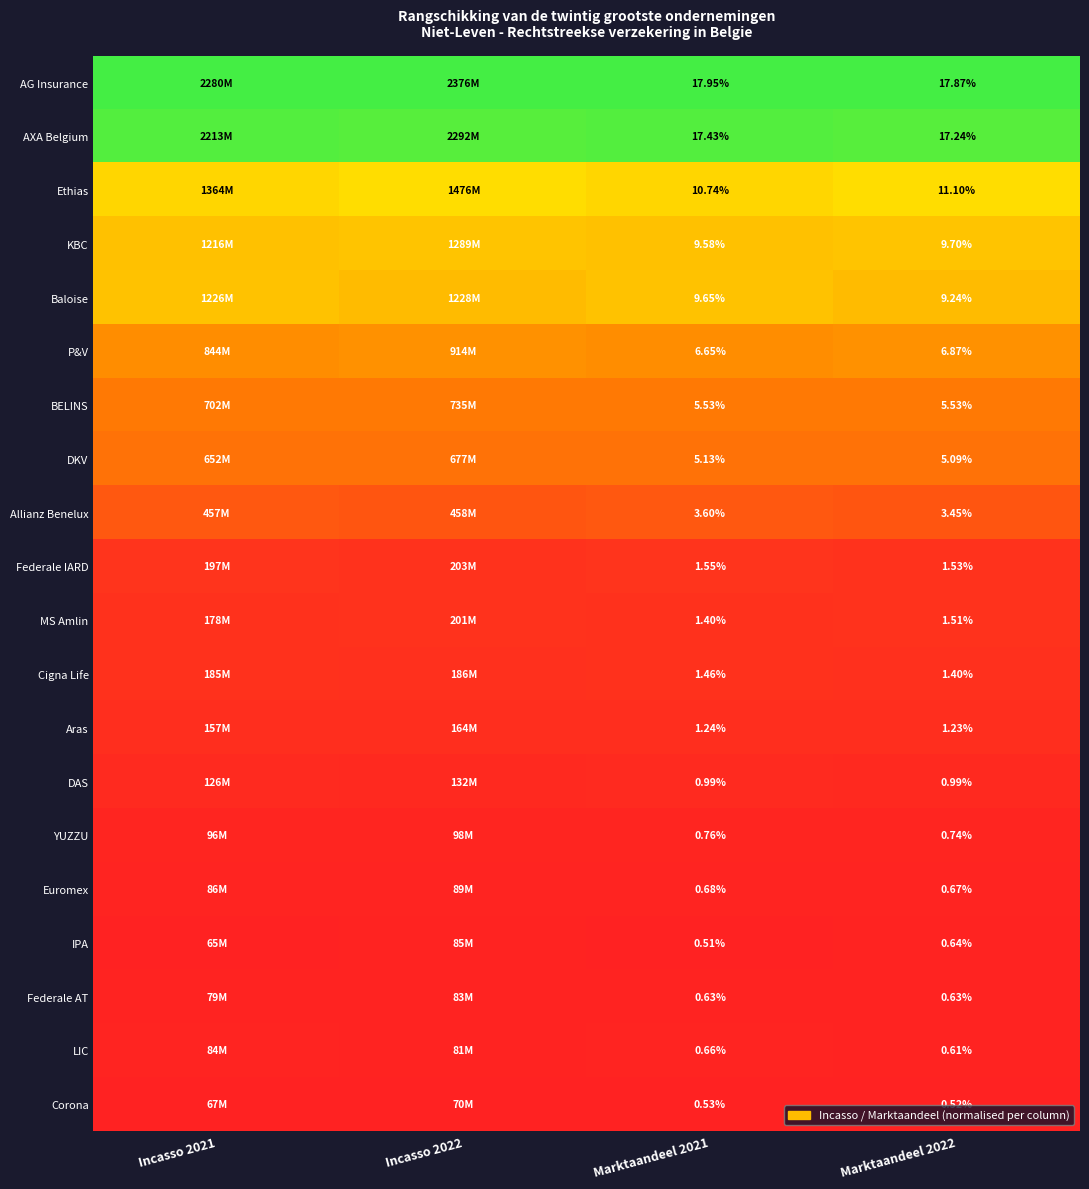

At Marktaandeel 2021, list the series in order from largest to smallest.

AG Insurance, AXA Belgium, Ethias, Baloise, KBC, P&V, BELINS, DKV, Allianz Benelux, Federale IARD, Cigna Life, MS Amlin, Aras, DAS, YUZZU, Euromex, LIC, Federale AT, Corona, IPA